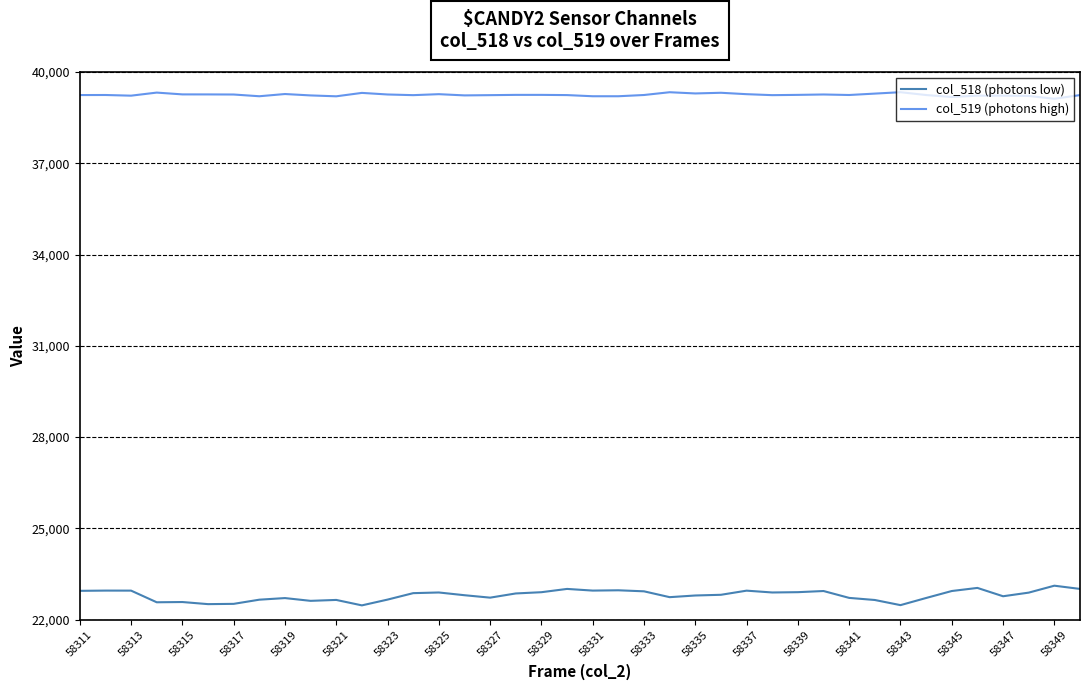

Rank the series by their average value, from highest to lowest.

col_519 (photons high), col_518 (photons low)